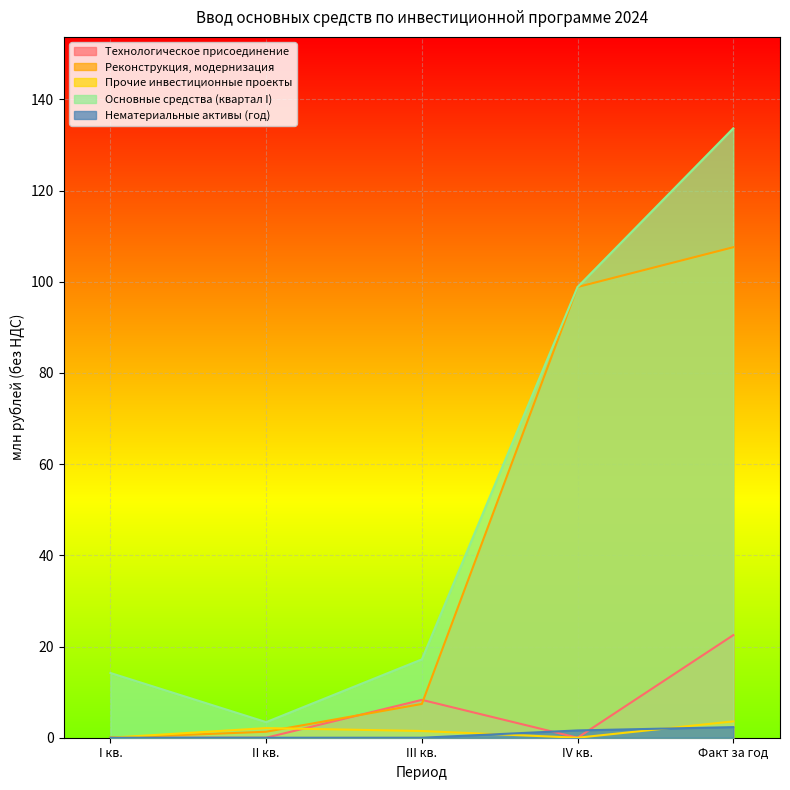

How many lines are shown in the chart?

5